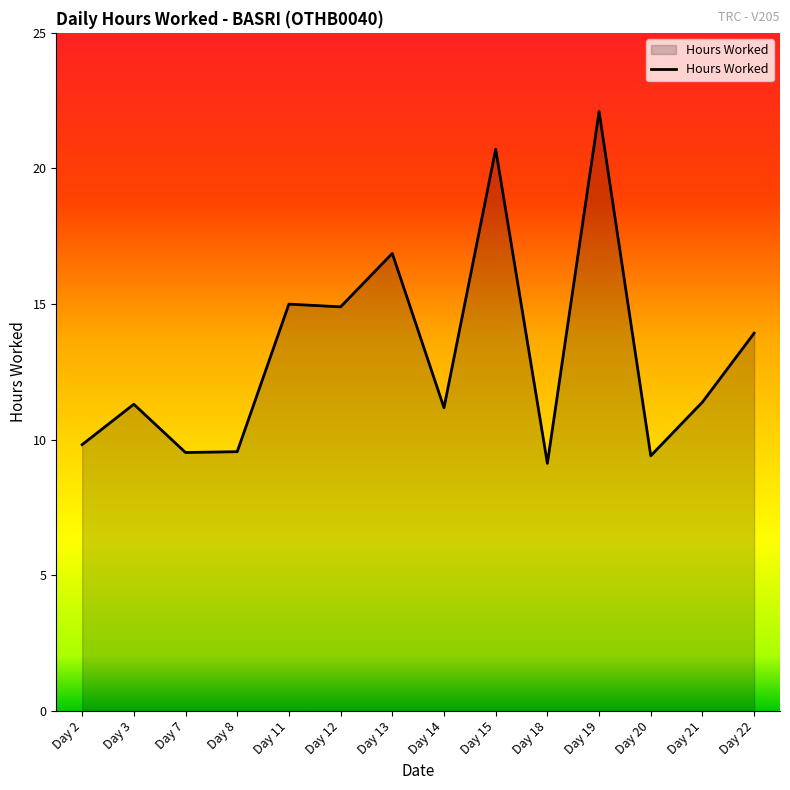

What value does the data have at Day 19?

22.1